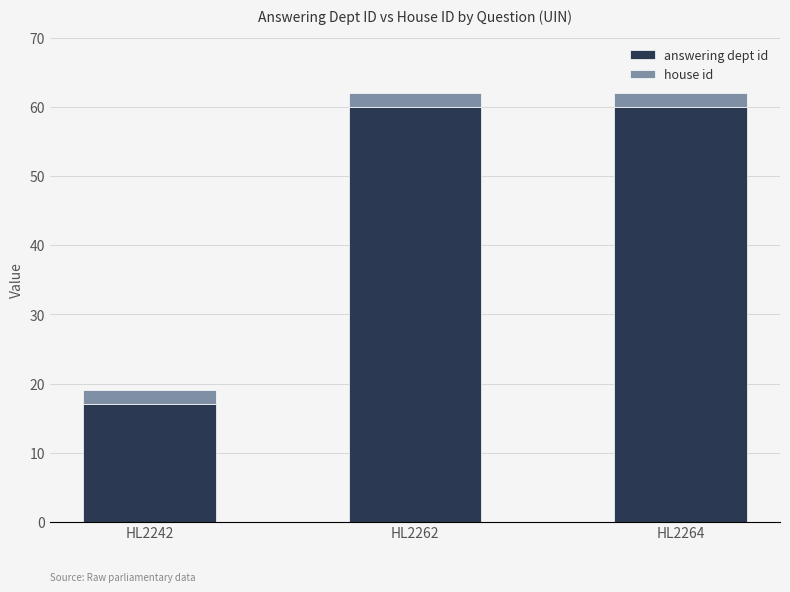

The answering dept id series shows 60 at HL2262. True or false?

True